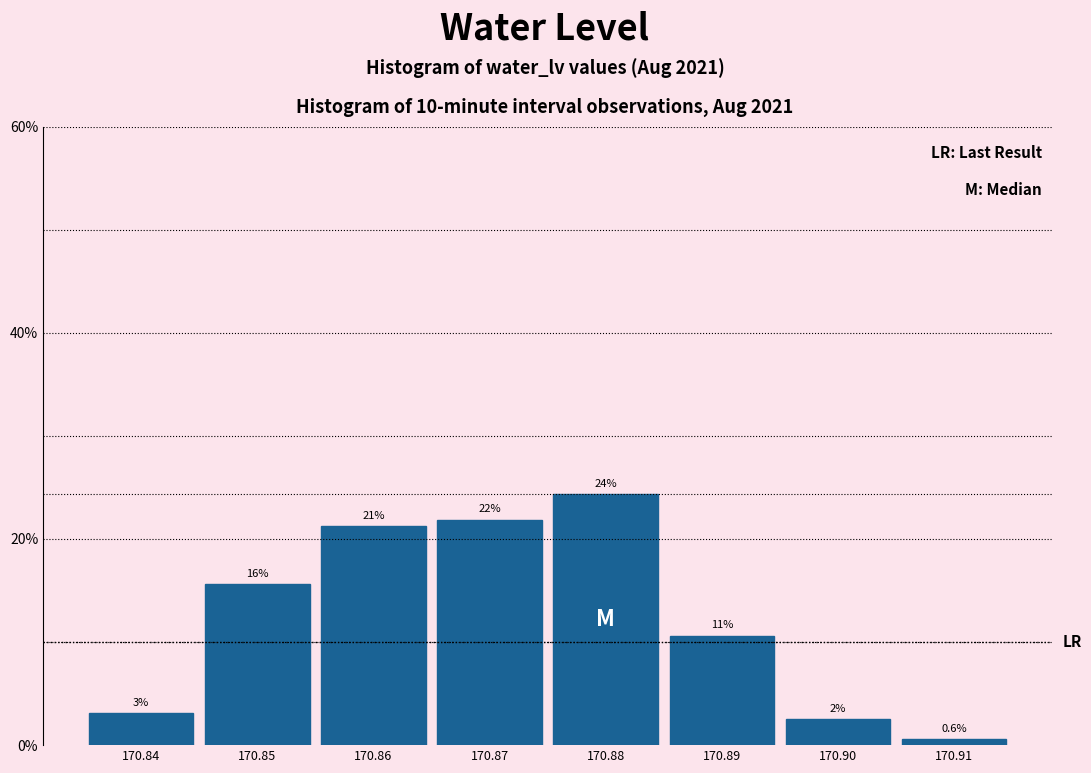

Does the chart contain any negative values?

No